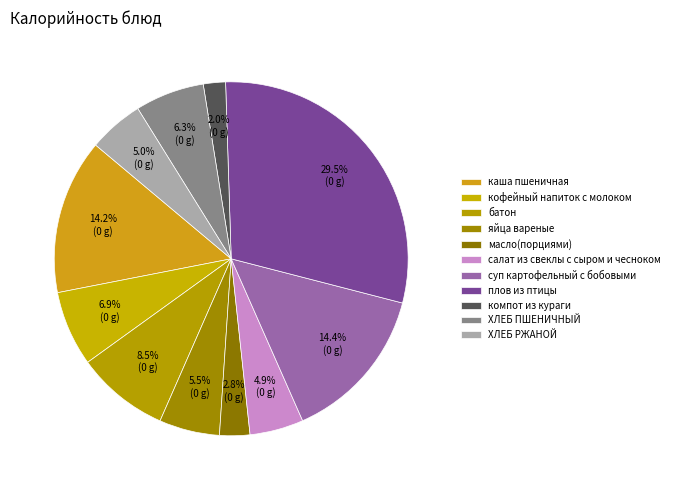

What is the largest slice in the pie chart?

плов из птицы